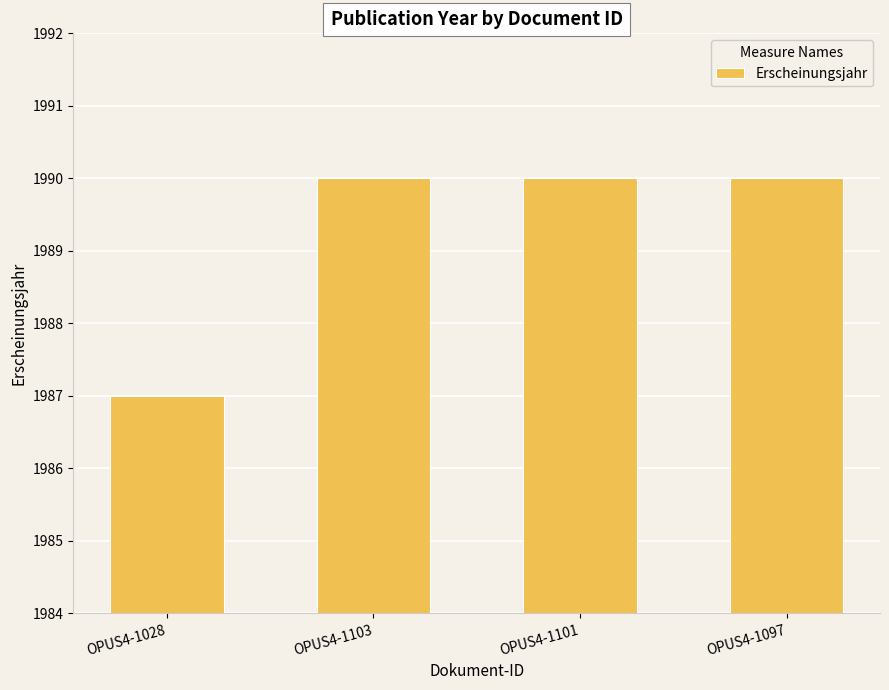

How many bars are there in total?

4